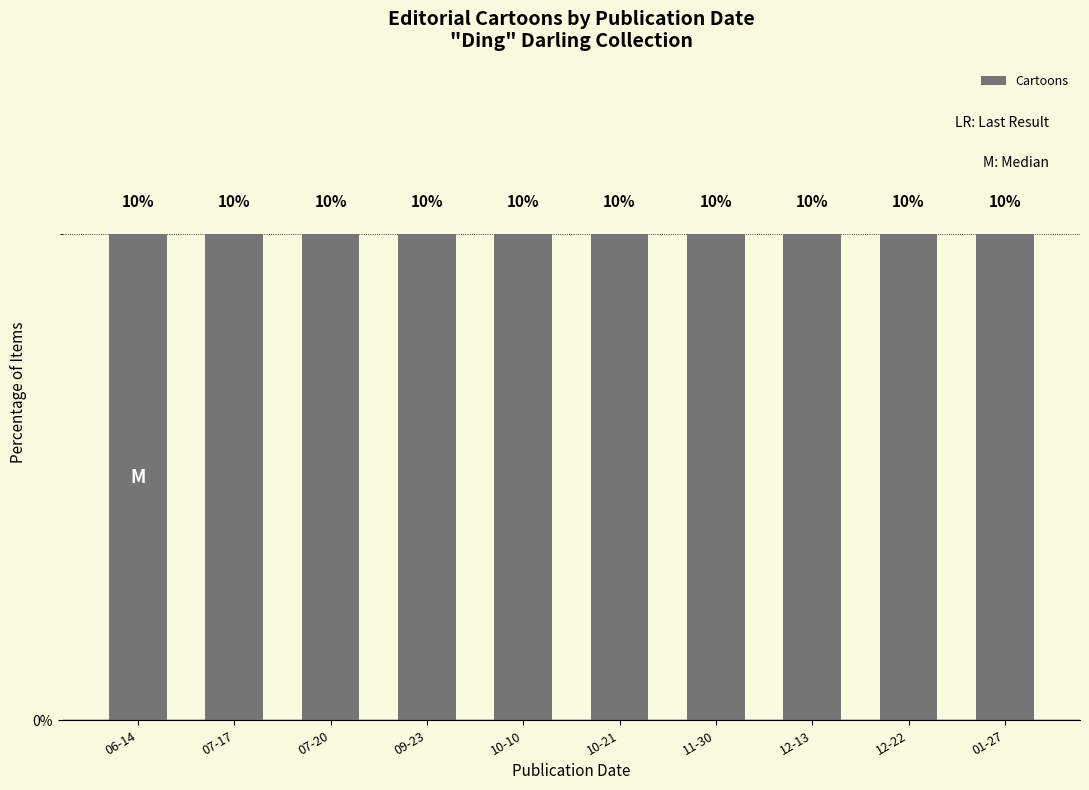

True or false: the data shows 4 at 1919/07.

False